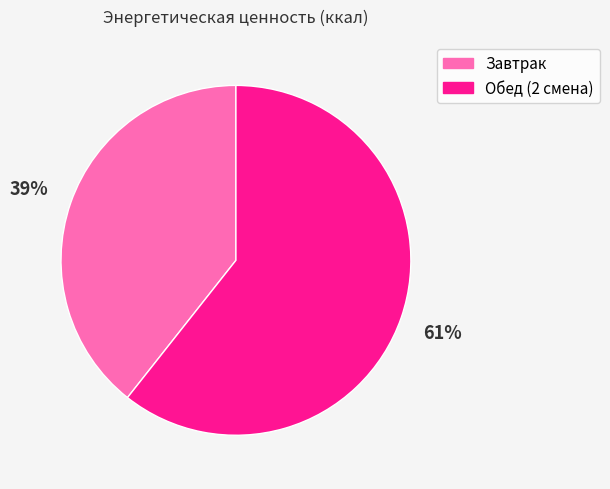

How many segments does this pie chart have?

2